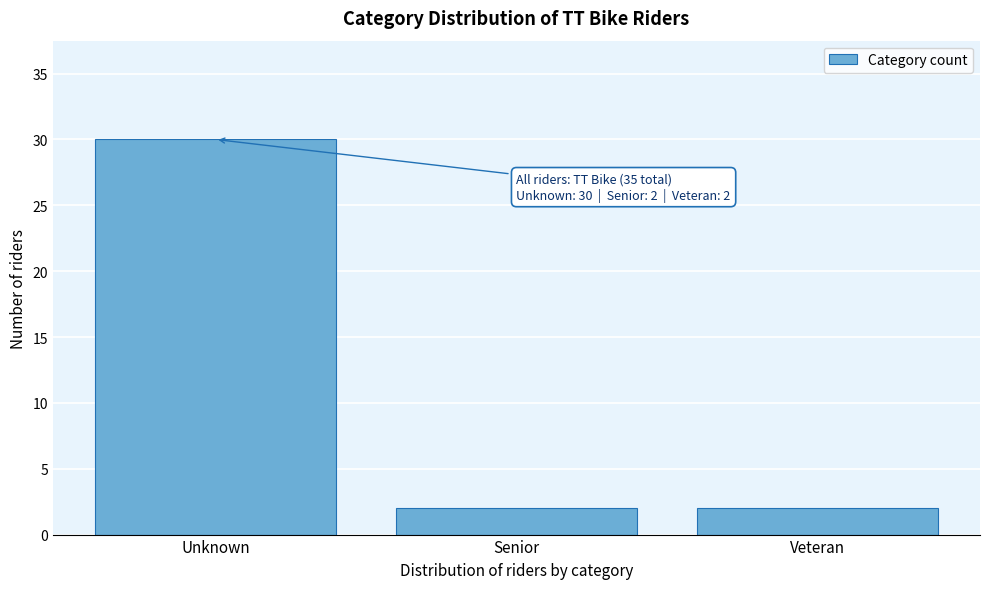

Reading right to left, transcribe all the data shown in this chart.

2	2	30